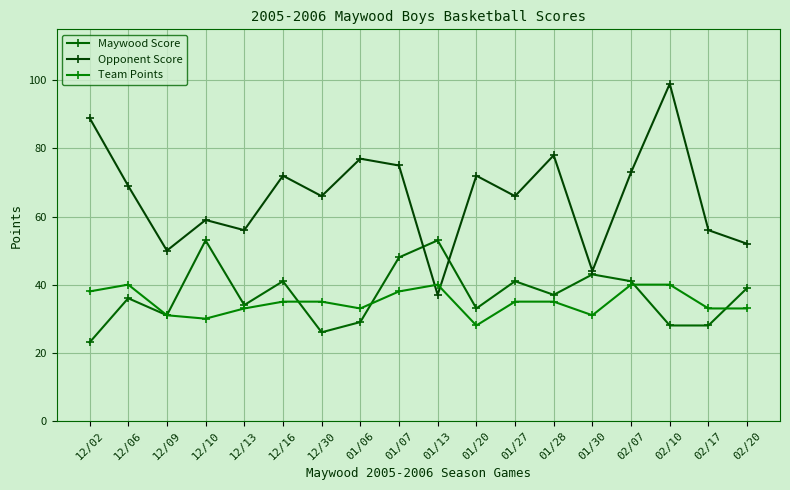

The Maywood Score series shows 53 at 12/10. True or false?

True